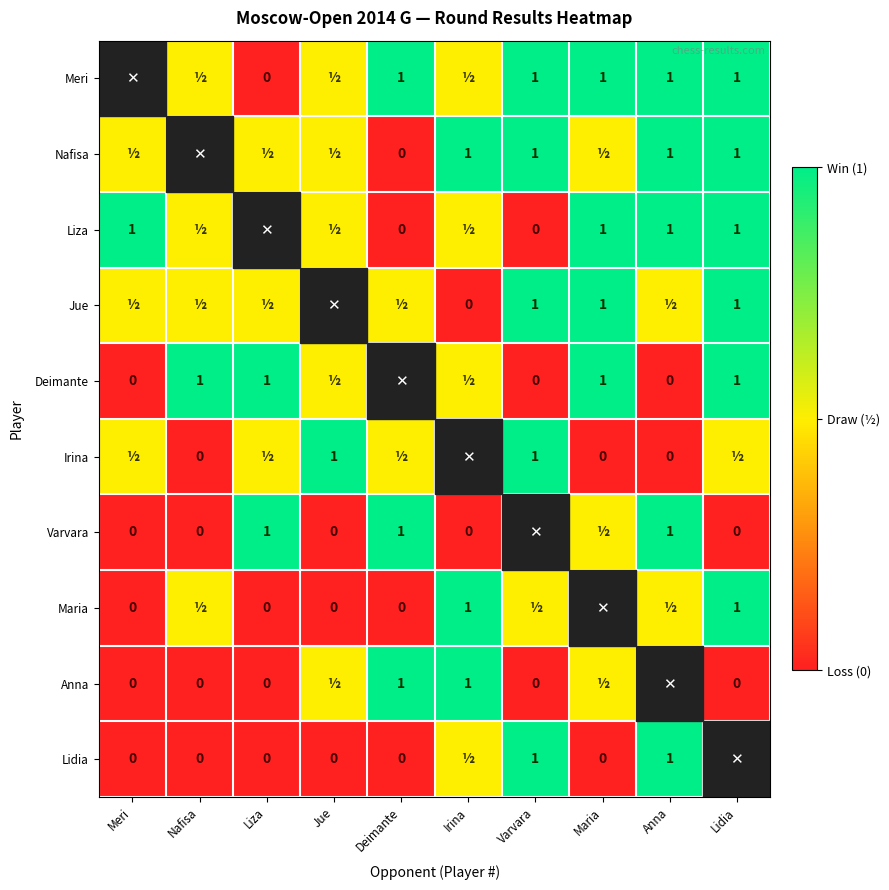

What is the difference between the Deimante values at Liza and Anna?

1.0